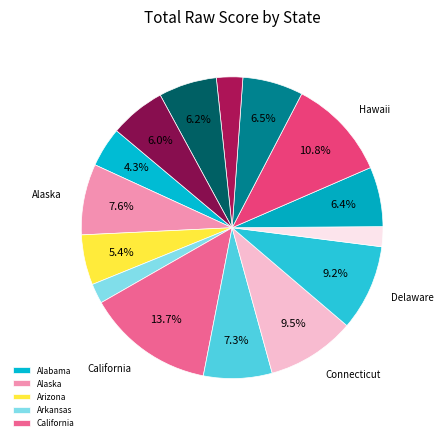

Count the number of slices in the pie.

15